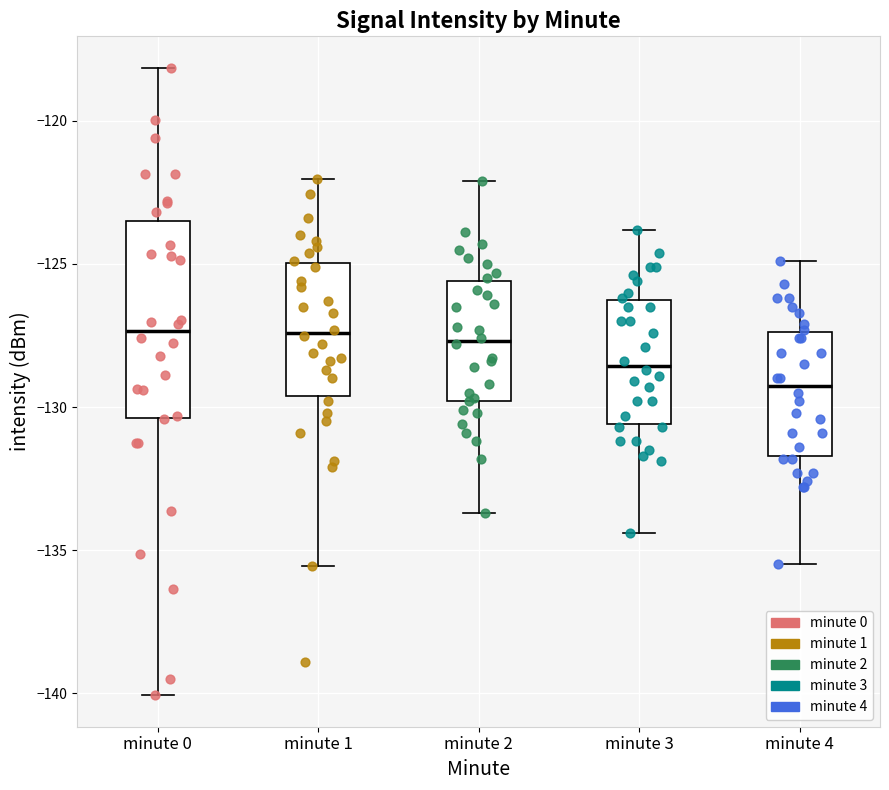

Which box is the tallest, from its lower edge to its upper edge?

minute 0